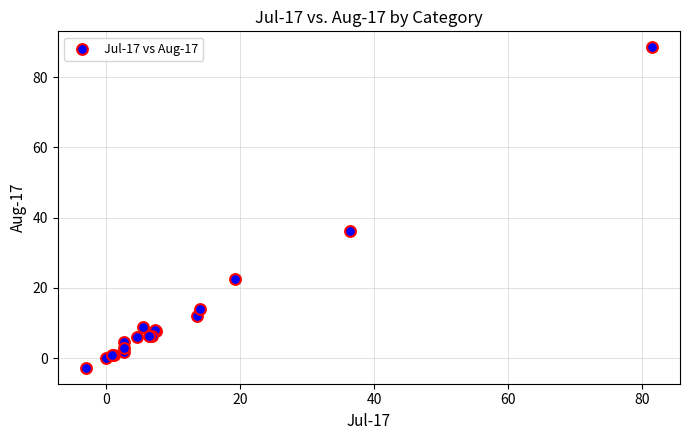

What Y value in the scatter plot is closest to 42?

36.1